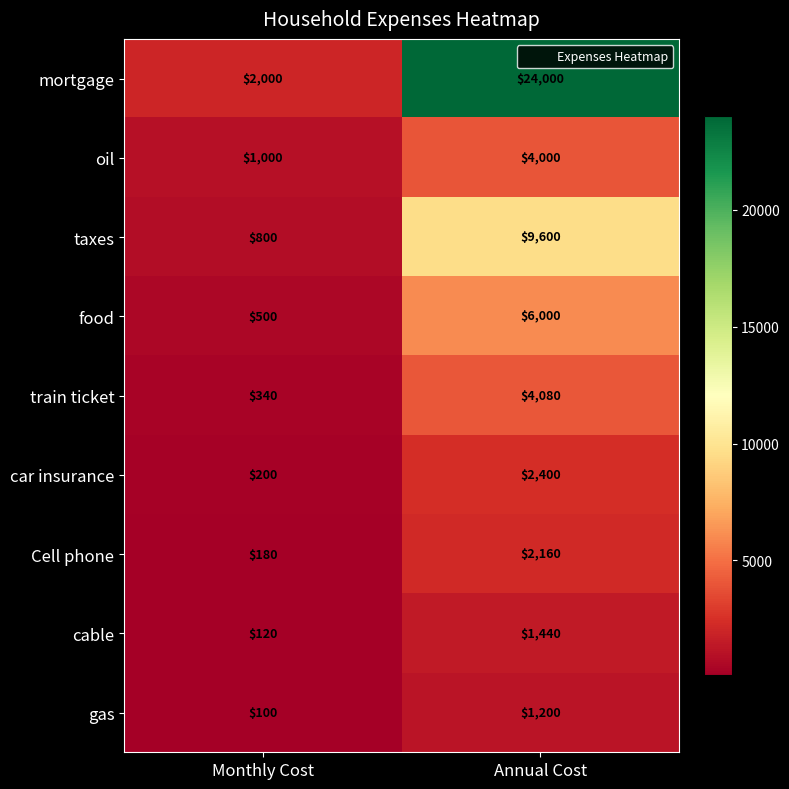

Between Monthly Cost and Annual Cost, which series saw the biggest shift?

mortgage